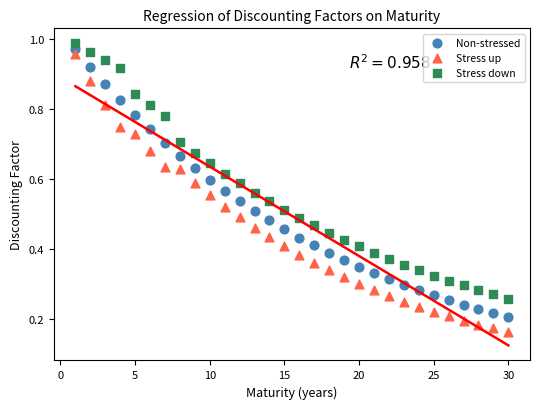

Which series contains the lowest Y value?

Stress up